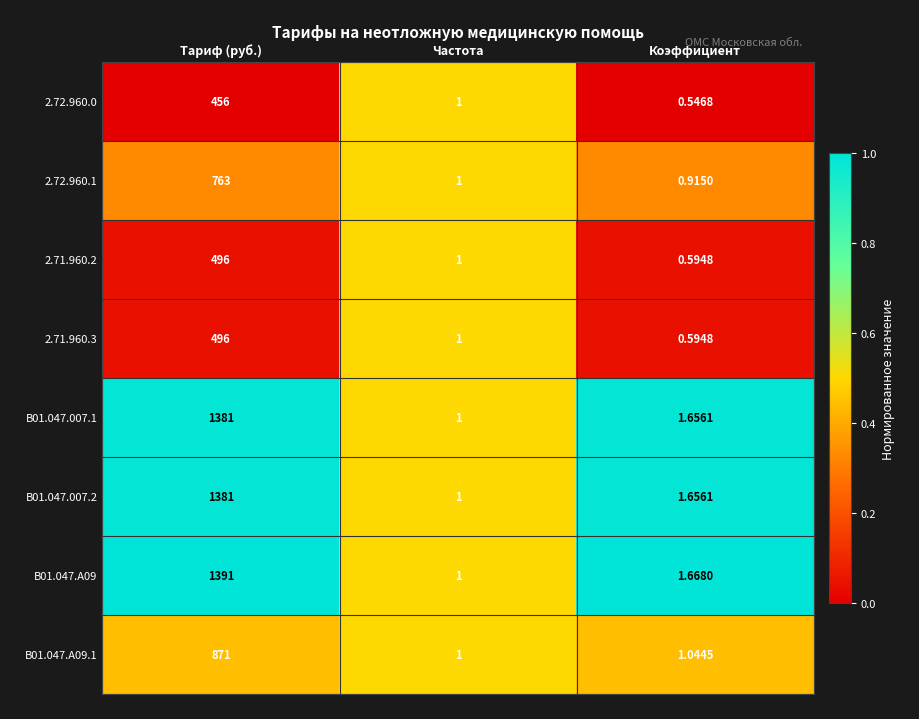

At which label does B01.047.A09.1 reach its minimum?

Частота